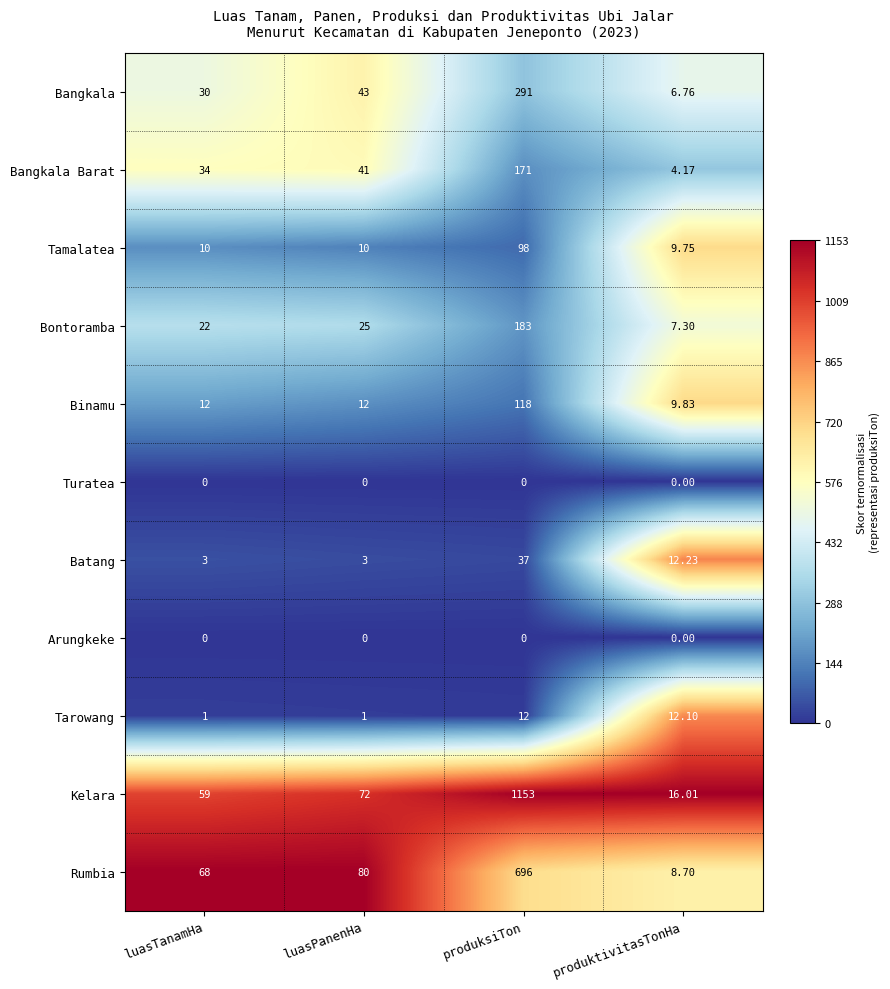

How many series are shown in this chart?

11